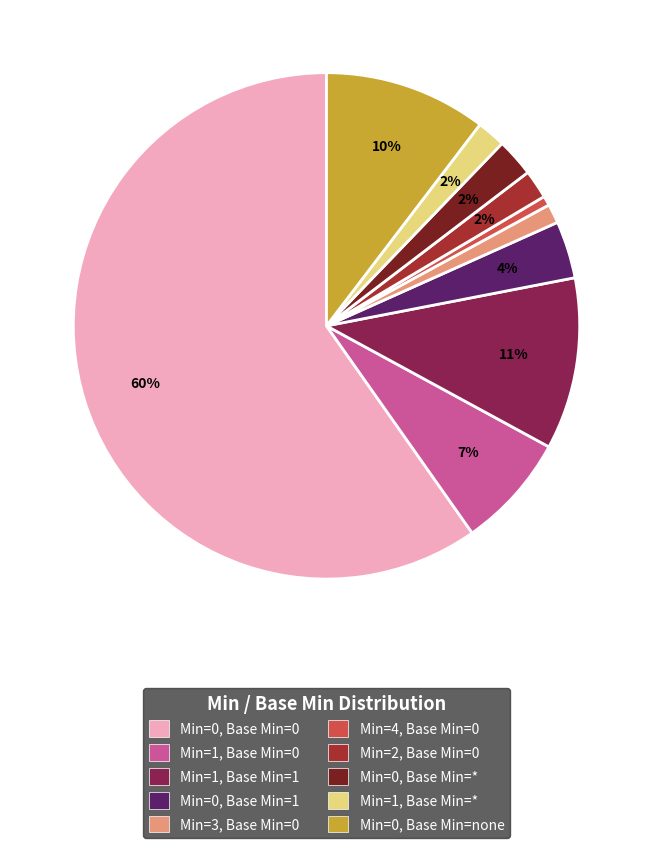

What is the largest slice in the pie chart?

Min=0, Base Min=0